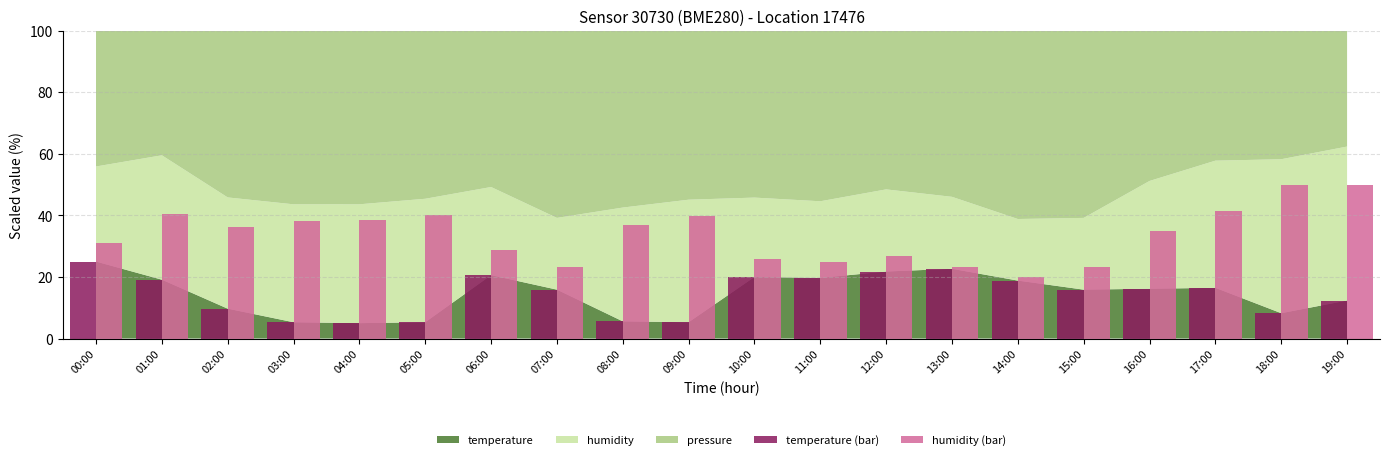

At 08:00, list the series in order from largest to smallest.

humidity (bar), temperature (bar)